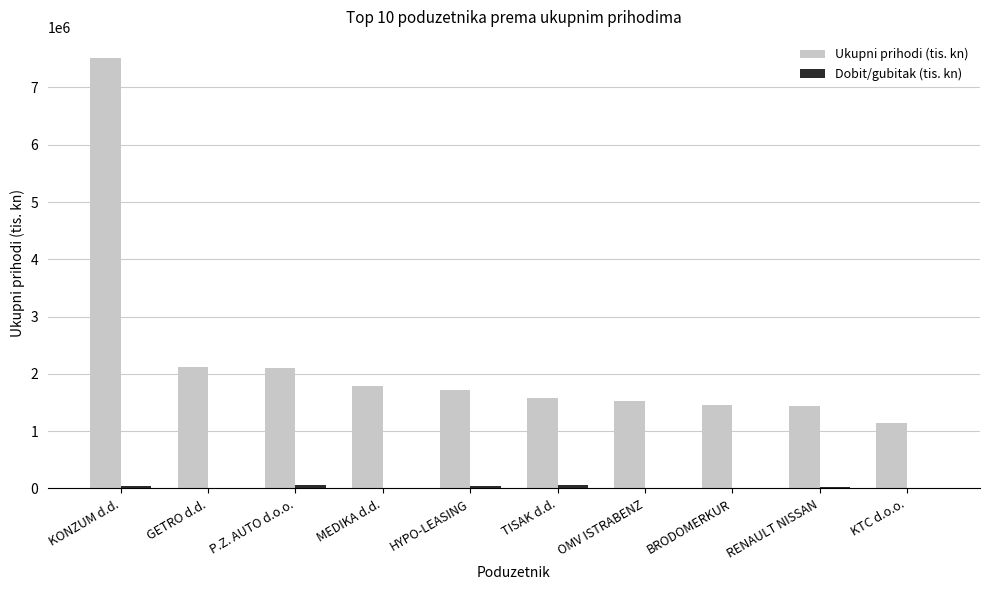

The value of Ukupni prihodi (tis. kn) at OMV ISTRABENZ is 2004867.3. True or false?

False